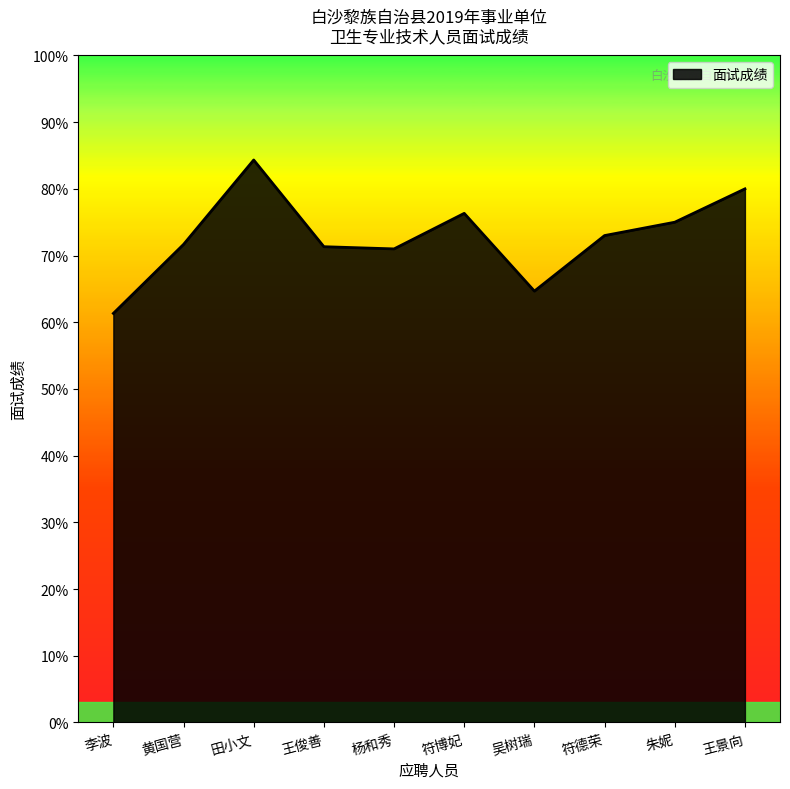

What is the maximum value shown in the chart?

84.3